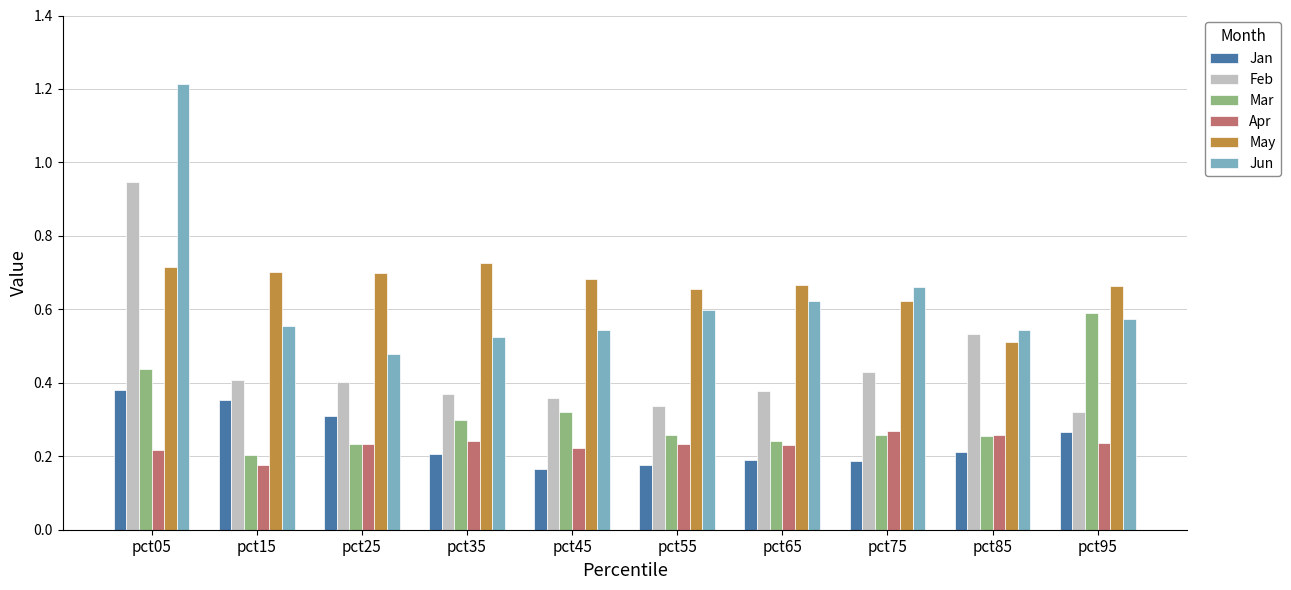

What is the sum of the May values at pct75 and pct15?

1.3